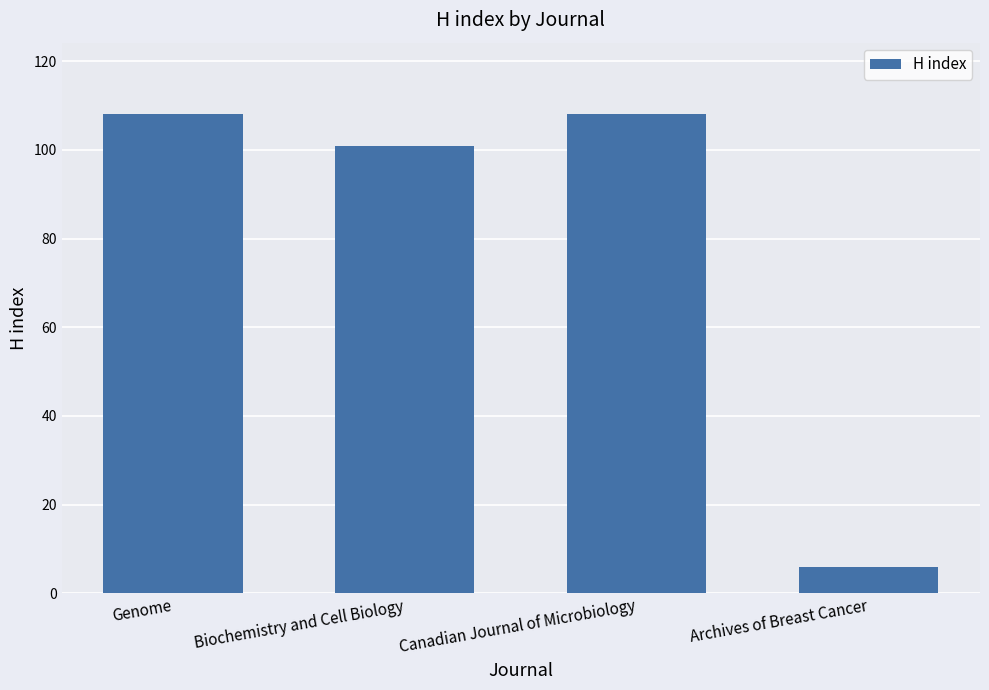

Reading right to left, transcribe all the data shown in this chart.

Archives of Breast Cancer=6	Canadian Journal of Microbiology=108	Biochemistry and Cell Biology=101	Genome=108